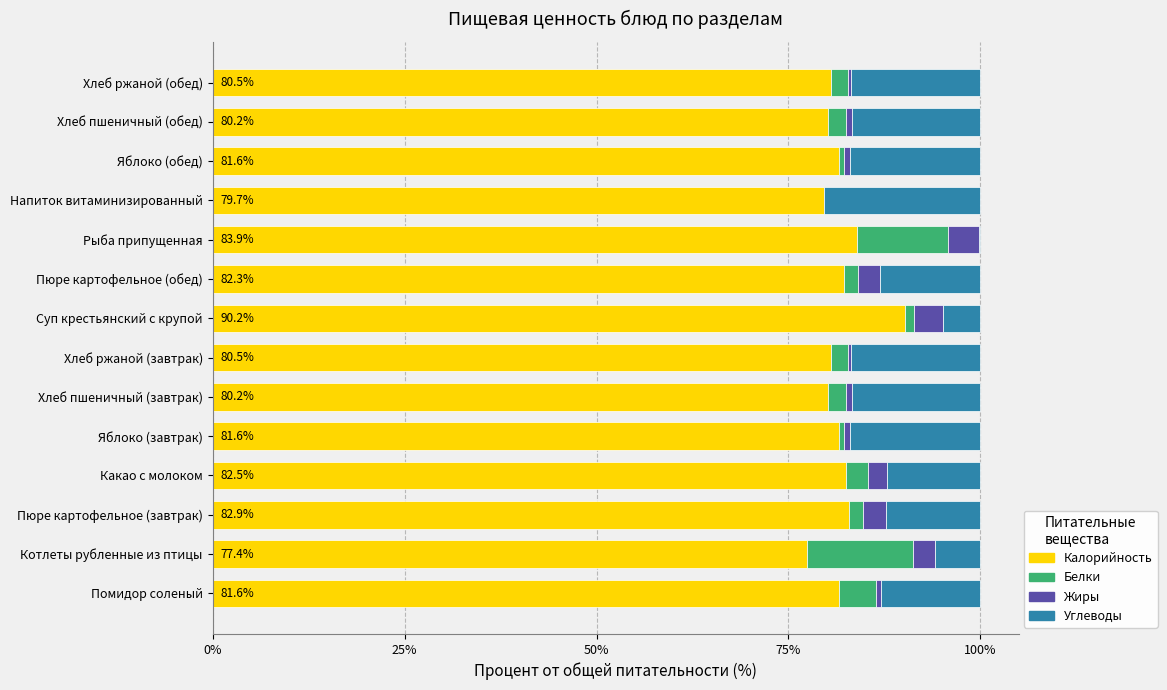

At which label does Калорийность reach its peak?

Суп крестьянский с крупой